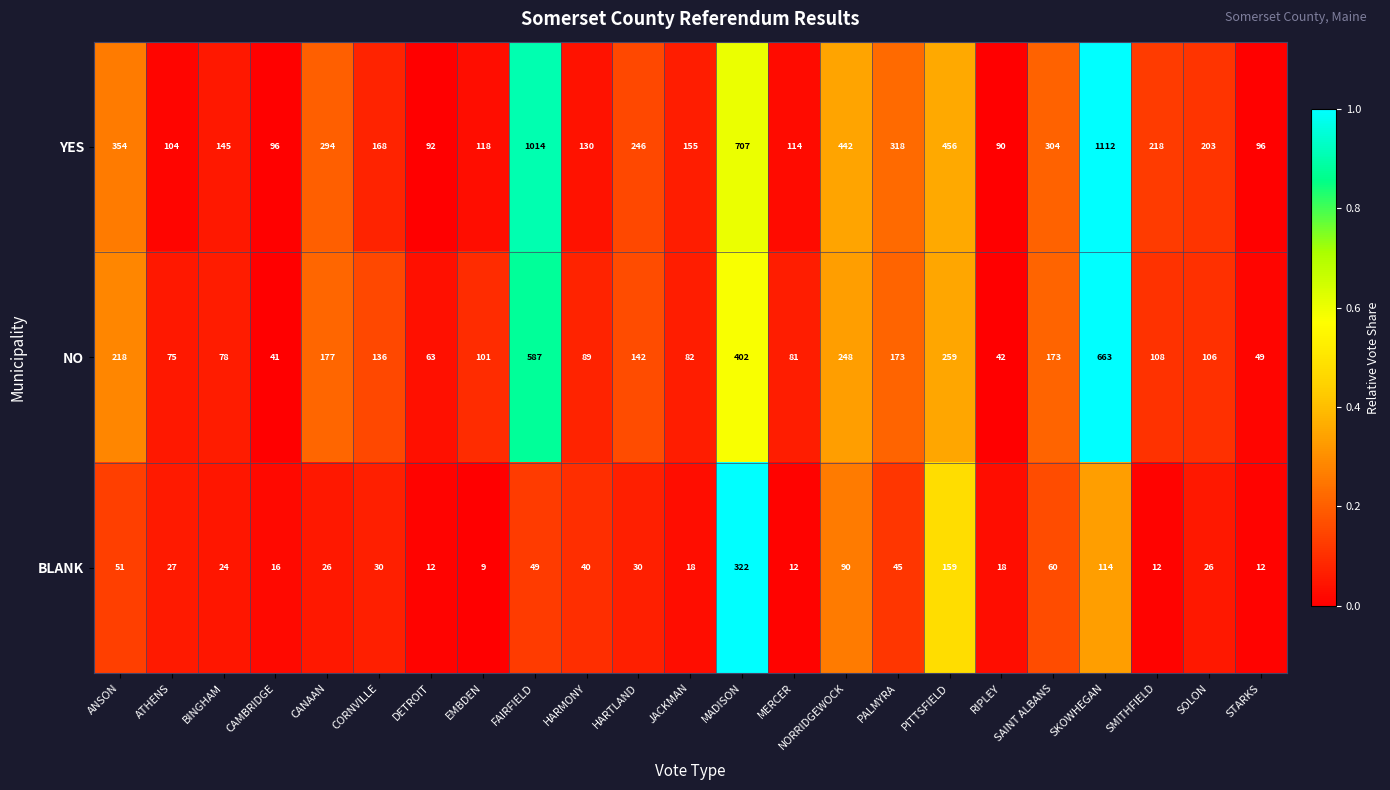

At which category is the sum across all series the highest?

SKOWHEGAN